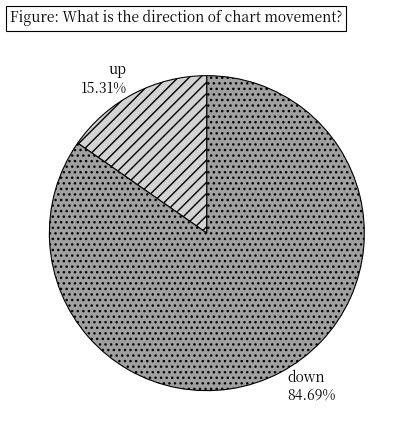

To the nearest percent, what is the combined percentage of down and up?

100%